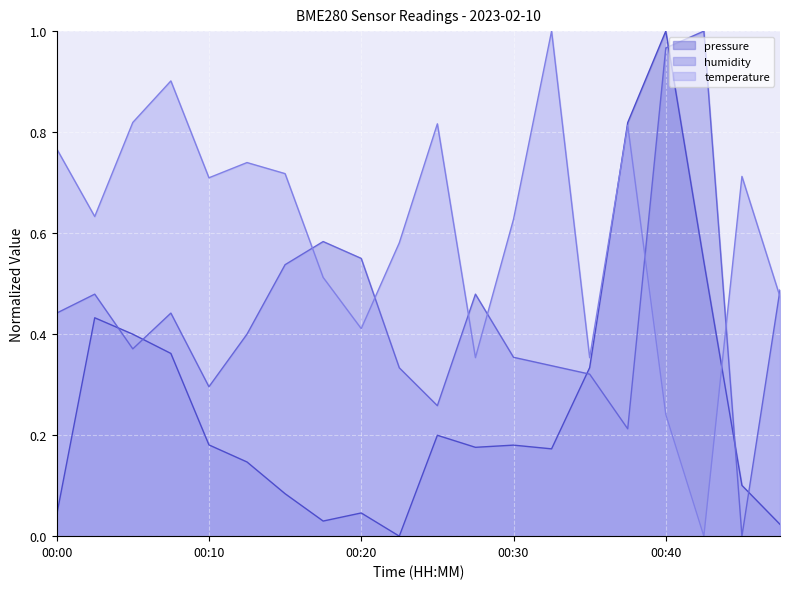

Does the chart display data point markers on the line(s)?

No